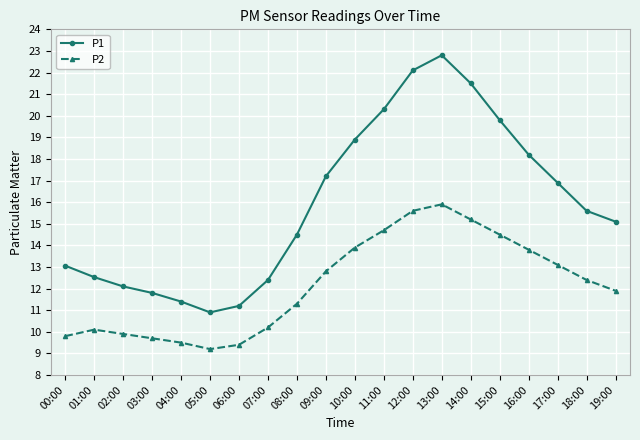

What are all the series names shown in the legend?

P1, P2